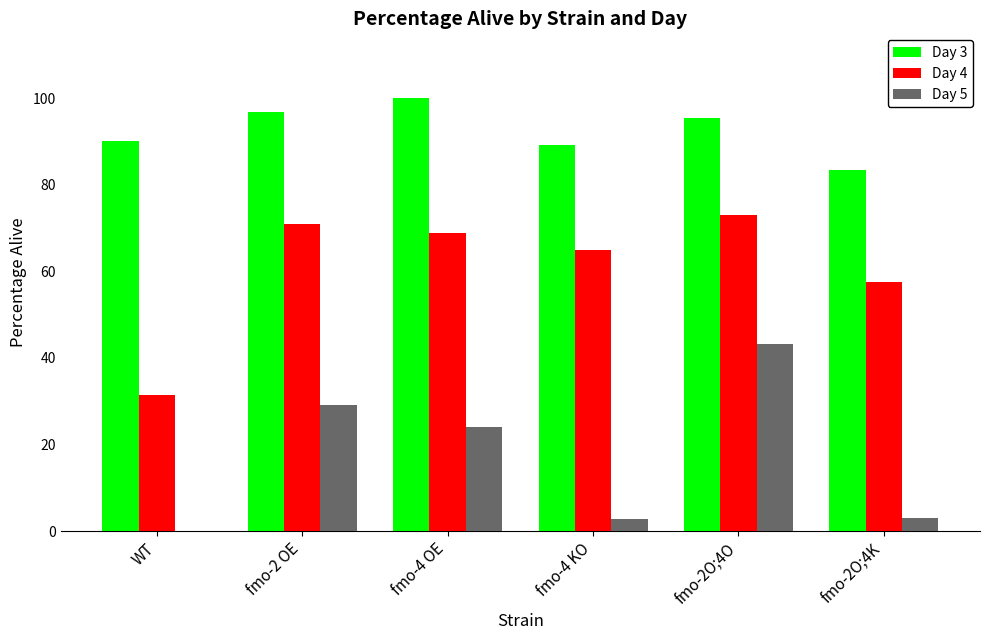

What is the sum of all Day 5 values?

102.2